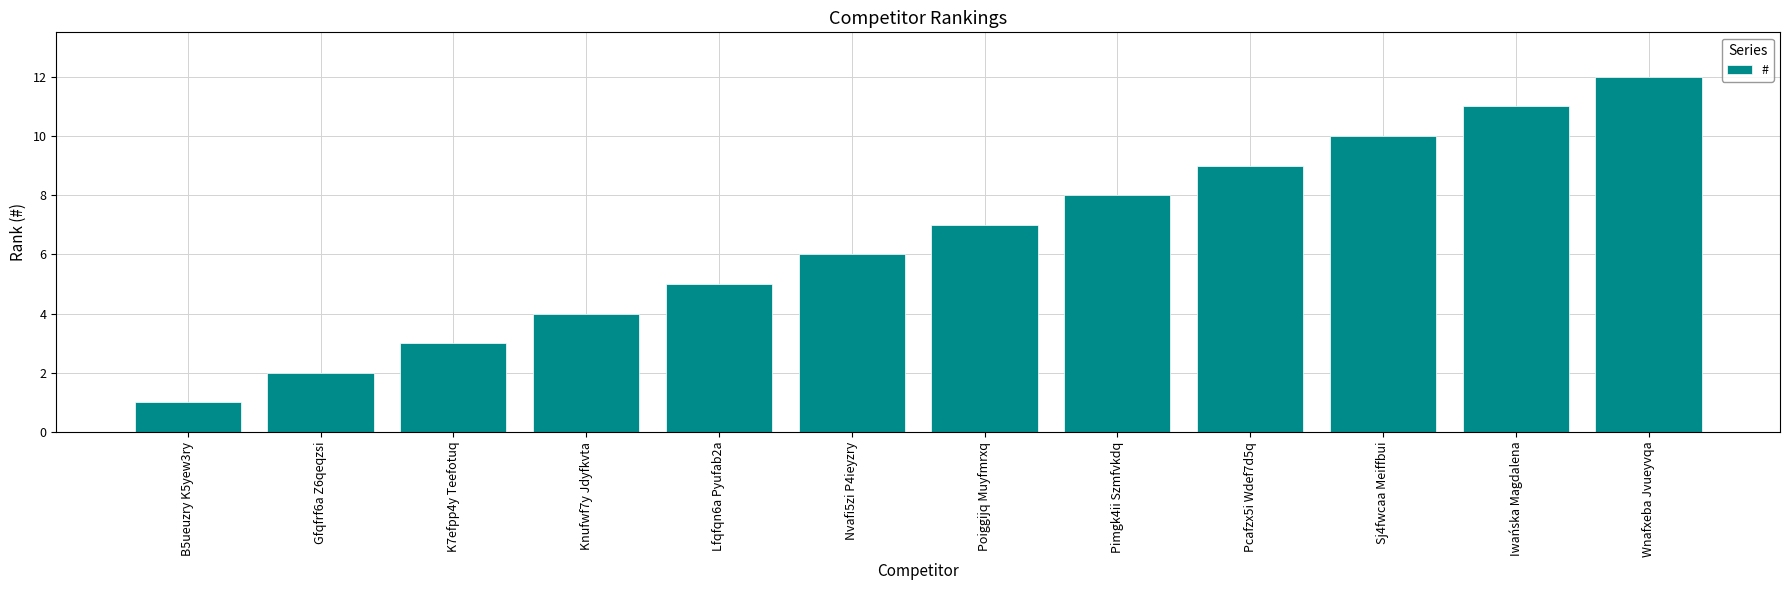

How many data points are less than 7?

6